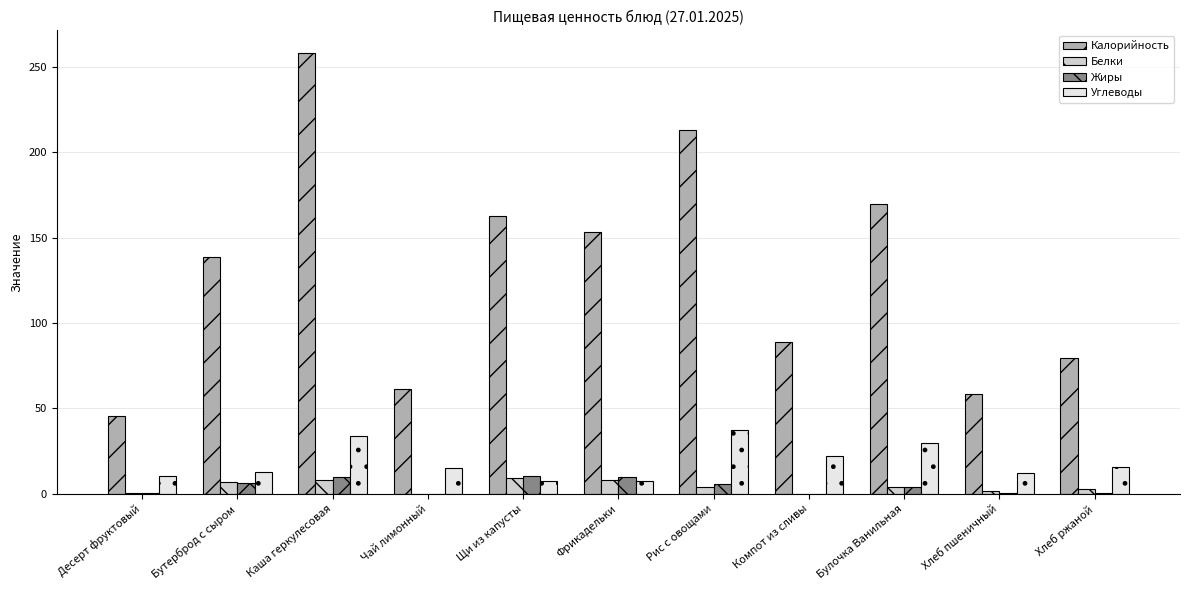

Which series has the largest total across all categories?

Калорийность